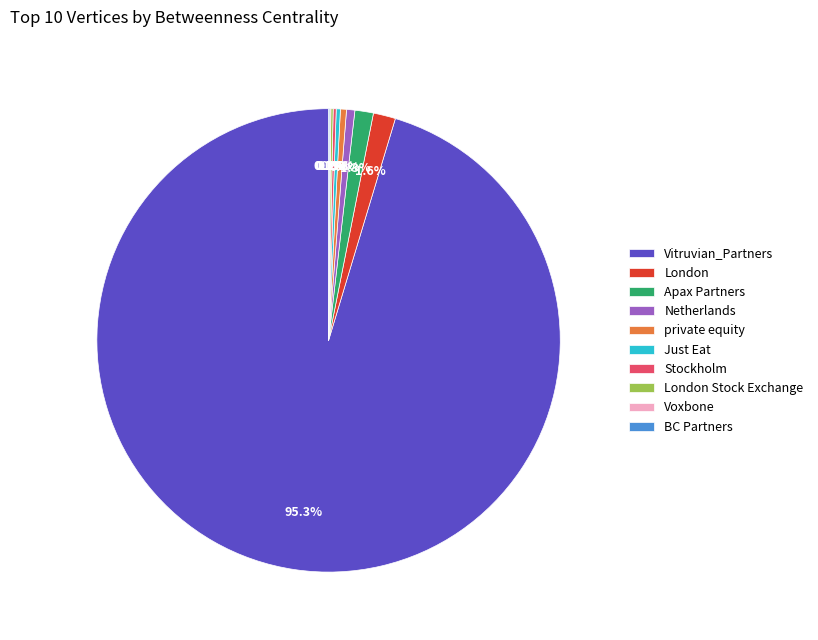

Approximately how many times larger is the value at London compared to Apax Partners?

1.2